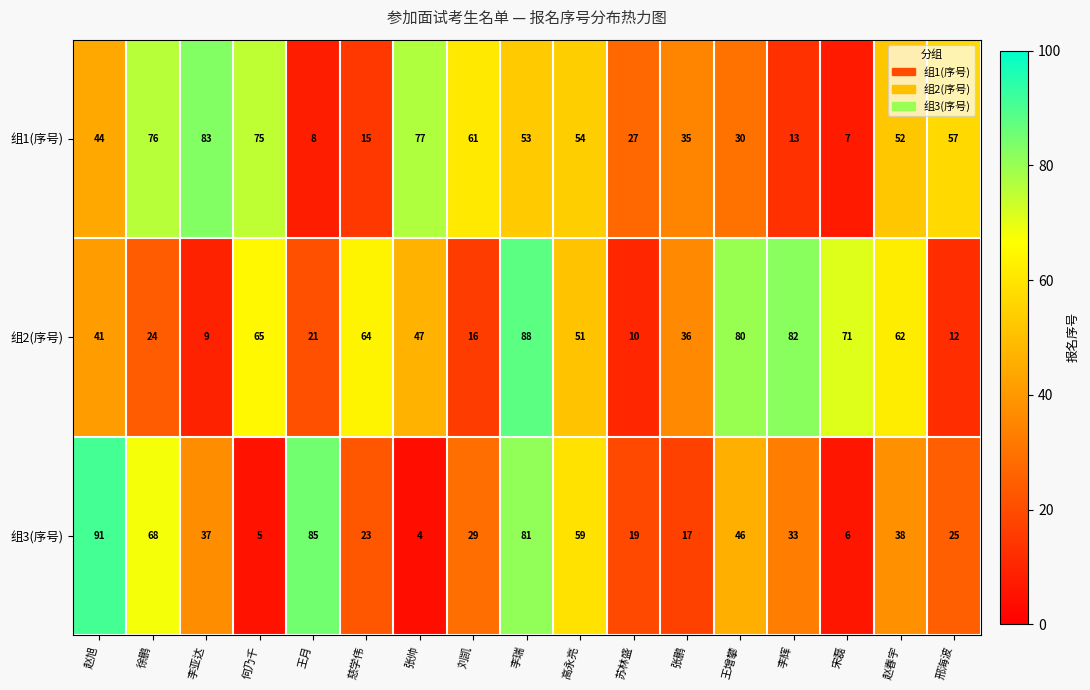

The 组2(序号) series shows 65 at 何乃千. True or false?

True